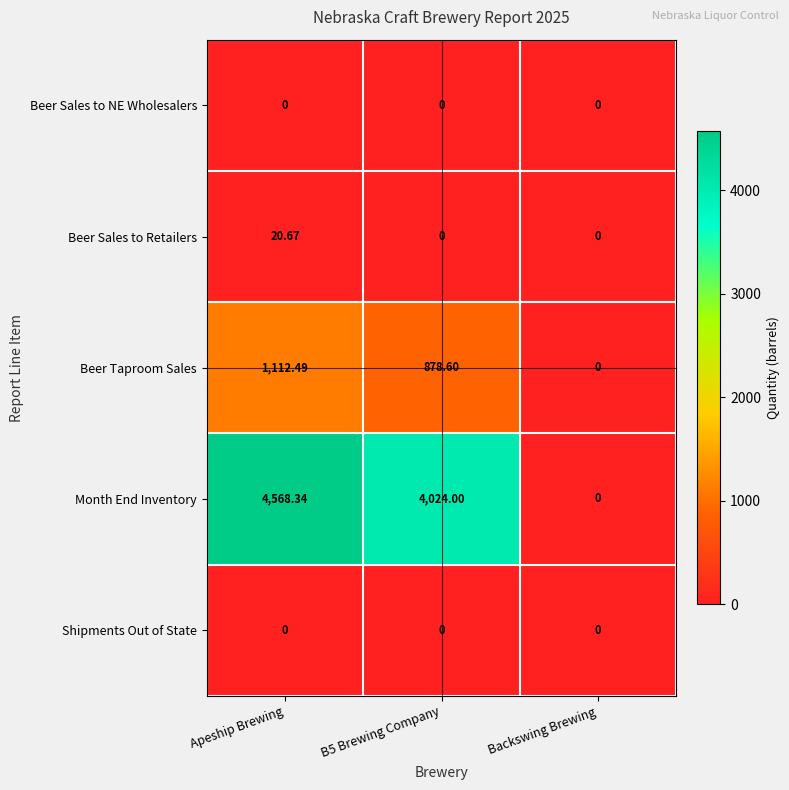

Which category has the highest value across all series?

Apeship Brewing